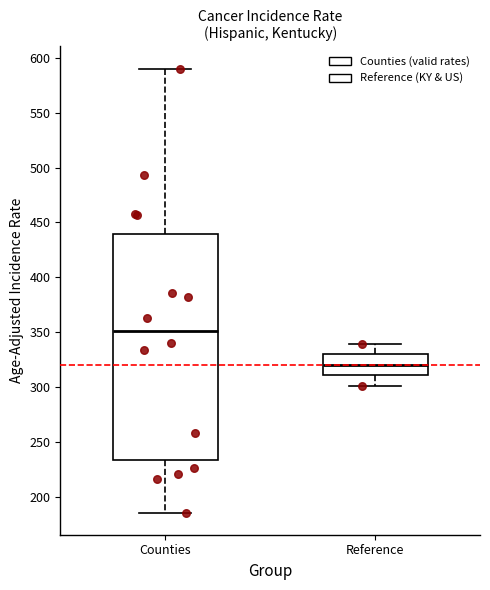

Comparing the boxes themselves (not the whiskers), which one is the tallest?

Counties